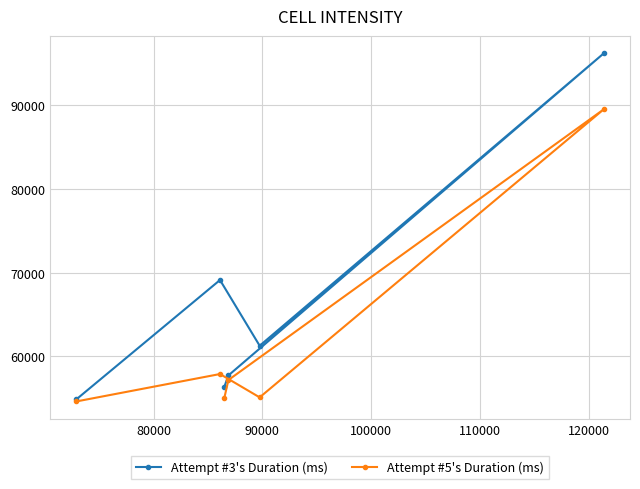

Which series has the largest total across all categories?

Attempt #3's Duration (ms)